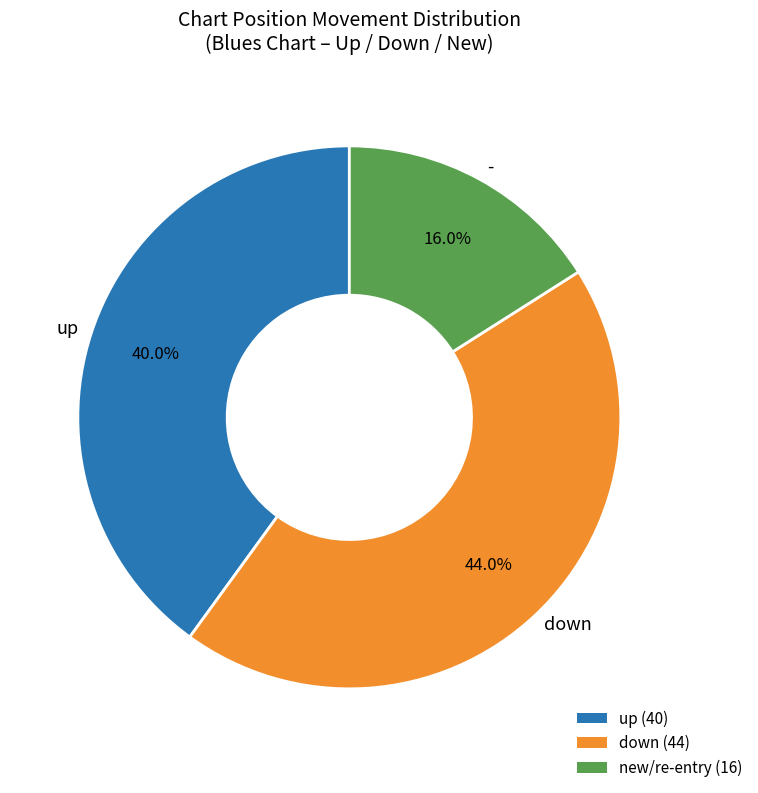

What percentage is the - slice, to the nearest percent?

16%